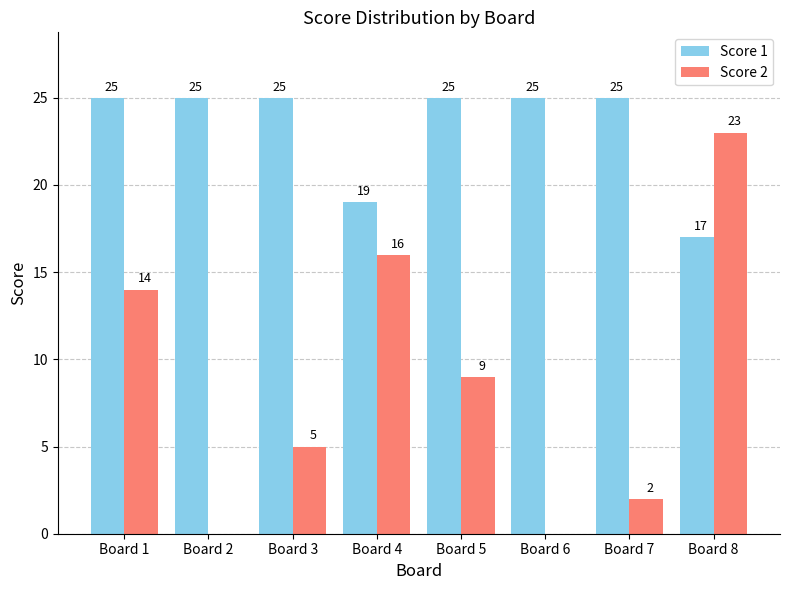

How many Score 1 values are between 25 and 26?

6